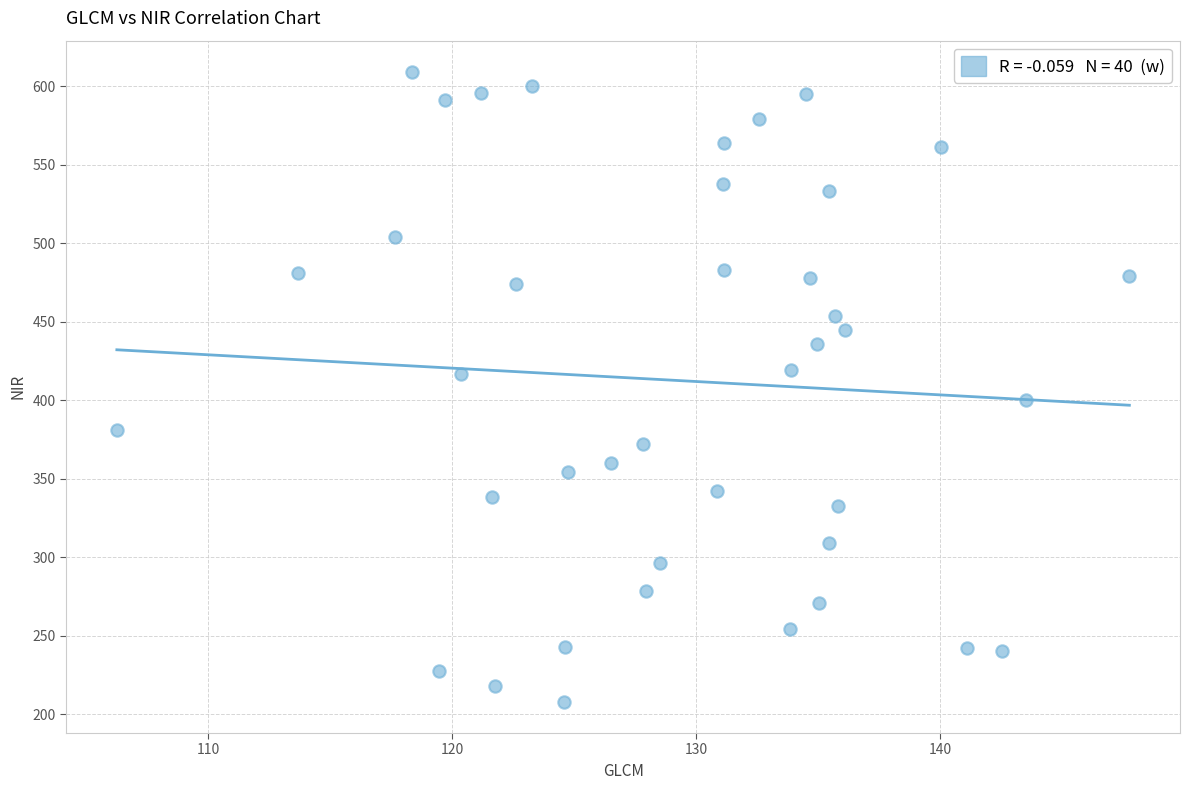

What is the range of Y values (max minus min)?

400.8